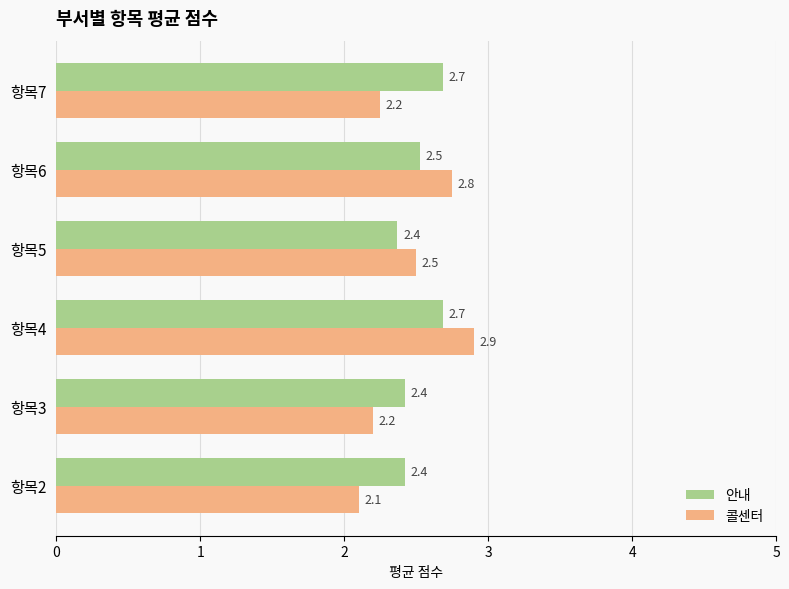

What is the minimum value shown in the chart?

2.1